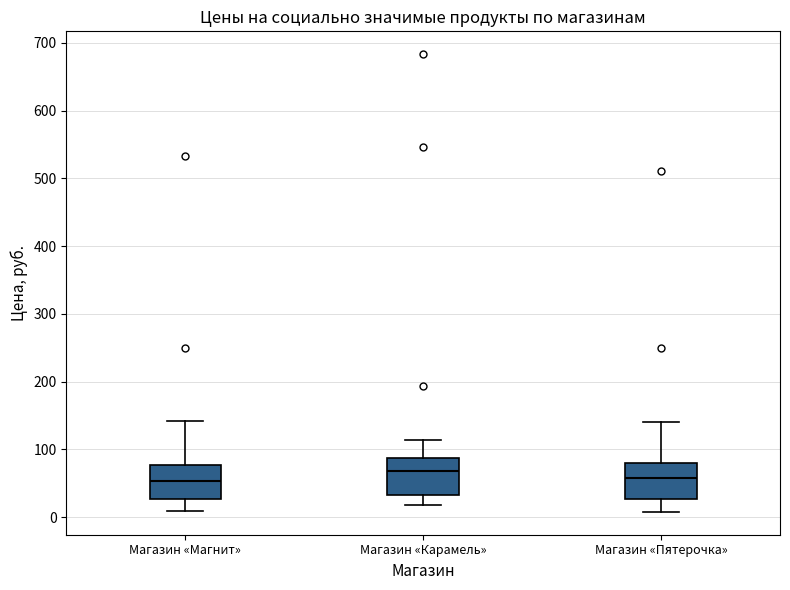

Reading left to right, read every box against the y-axis: the position of its median line, the range the box covers, and the ends of its whiskers. The values are not printed on the chart, so give them approximately, as read against the axis.

Магазин «Магнит»: median 50, box 30 to 80, whiskers 10 to 140
Магазин «Карамель»: median 70, box 30 to 90, whiskers 20 to 110
Магазин «Пятерочка»: median 60, box 30 to 80, whiskers 10 to 140